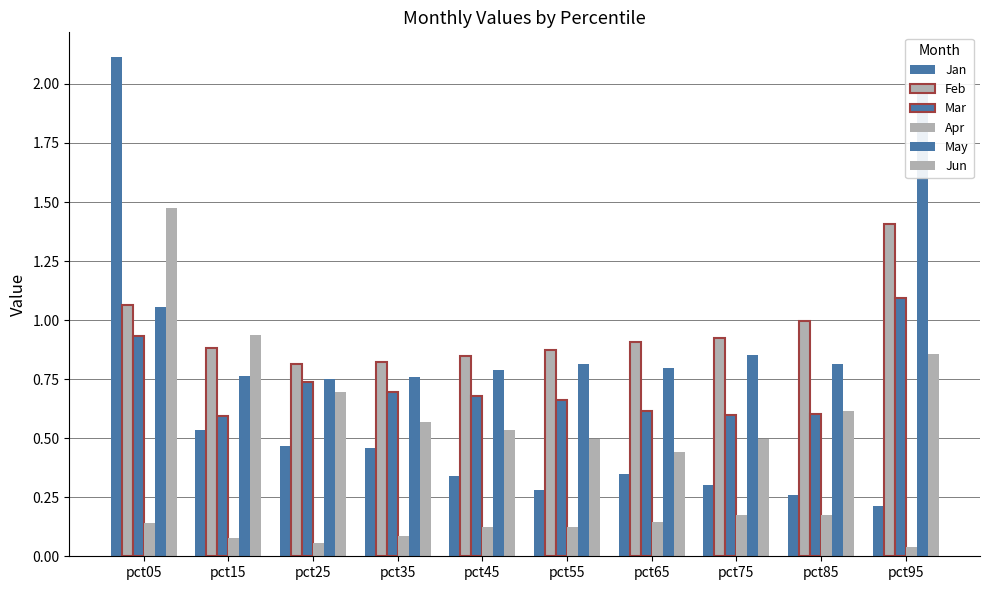

Reading left to right, transcribe all the data shown in this chart.

Jan: pct05=2.1	pct15=0.5	pct25=0.5	pct35=0.5	pct45=0.3	pct55=0.3	pct65=0.3	pct75=0.3	pct85=0.3	pct95=0.2
Feb: pct05=1.1	pct15=0.9	pct25=0.8	pct35=0.8	pct45=0.8	pct55=0.9	pct65=0.9	pct75=0.9	pct85=1.0	pct95=1.4
Mar: pct05=0.9	pct15=0.6	pct25=0.7	pct35=0.7	pct45=0.7	pct55=0.7	pct65=0.6	pct75=0.6	pct85=0.6	pct95=1.1
Apr: pct05=0.1	pct15=0.1	pct25=0.1	pct35=0.1	pct45=0.1	pct55=0.1	pct65=0.1	pct75=0.2	pct85=0.2	pct95=0.0
May: pct05=1.1	pct15=0.8	pct25=0.7	pct35=0.8	pct45=0.8	pct55=0.8	pct65=0.8	pct75=0.9	pct85=0.8	pct95=2.0
Jun: pct05=1.5	pct15=0.9	pct25=0.7	pct35=0.6	pct45=0.5	pct55=0.5	pct65=0.4	pct75=0.5	pct85=0.6	pct95=0.9